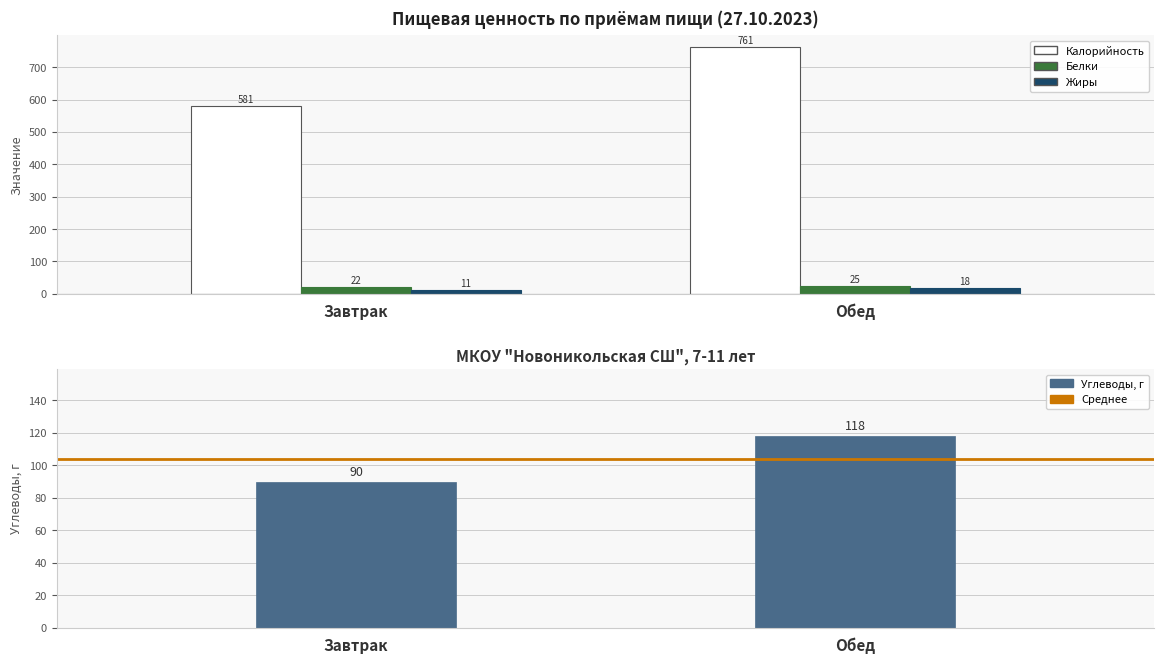

Rank the categories by Углеводы value from highest to lowest.

Обед, Завтрак